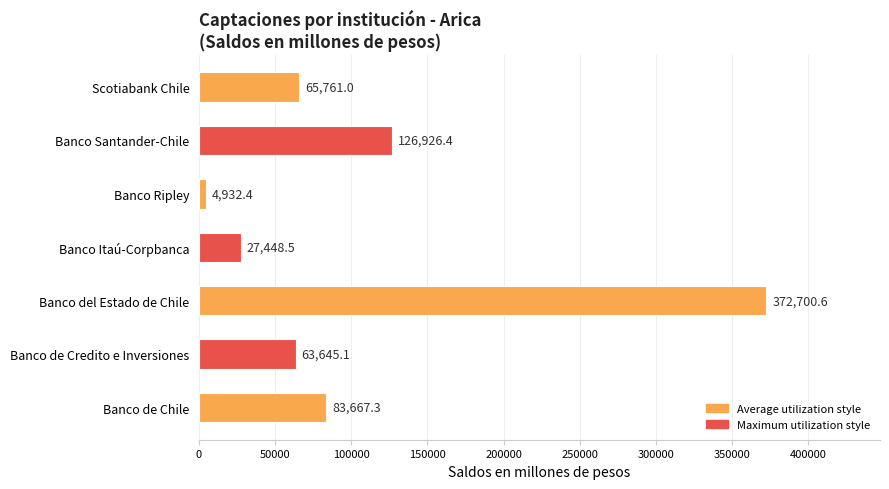

Are the bars horizontal?

Yes